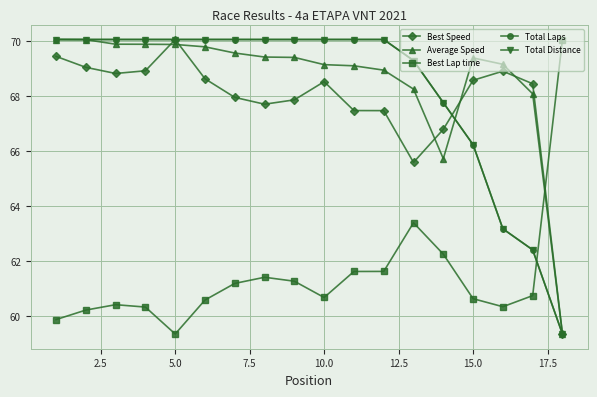

Is this an area chart (filled region under the line)?

No